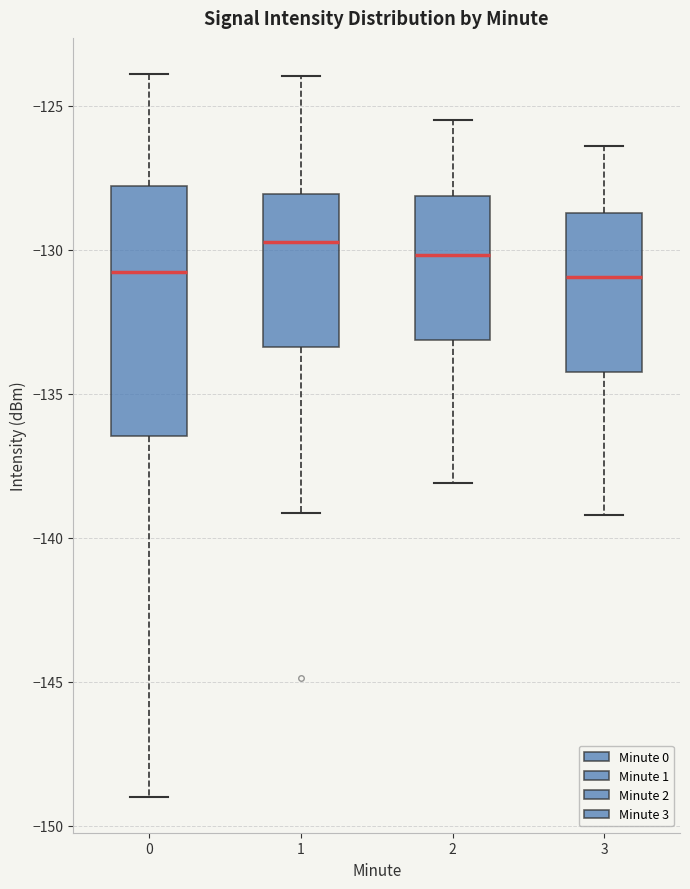

Where is the lower edge of the box at x = 0 on the y-axis? The values are not printed on the chart, so give them approximately, as read against the axis.

-136.5